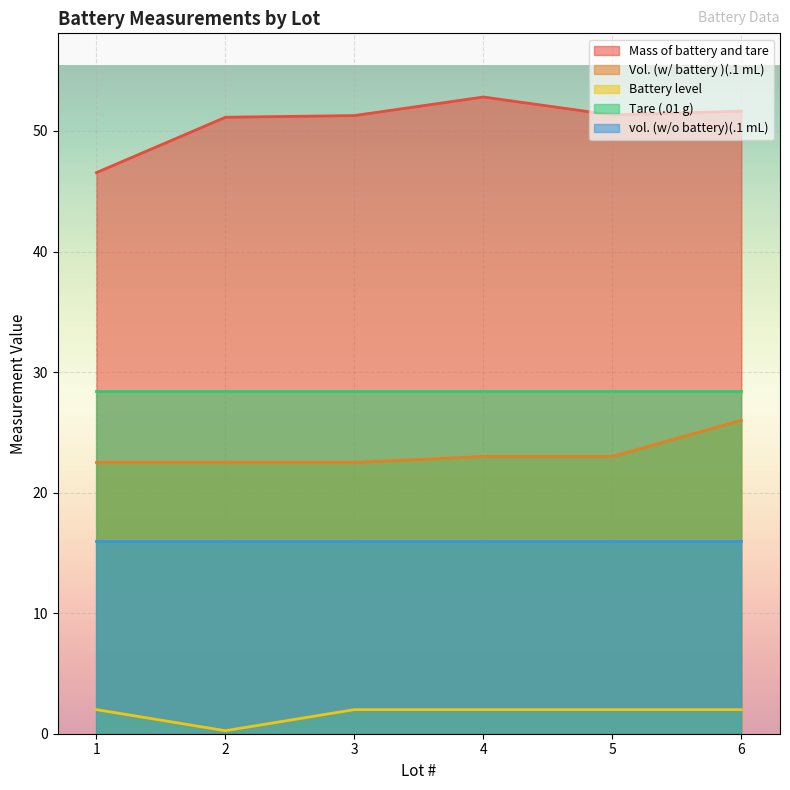

What is the value of the Battery level point at the 3rd from the left?

2.0